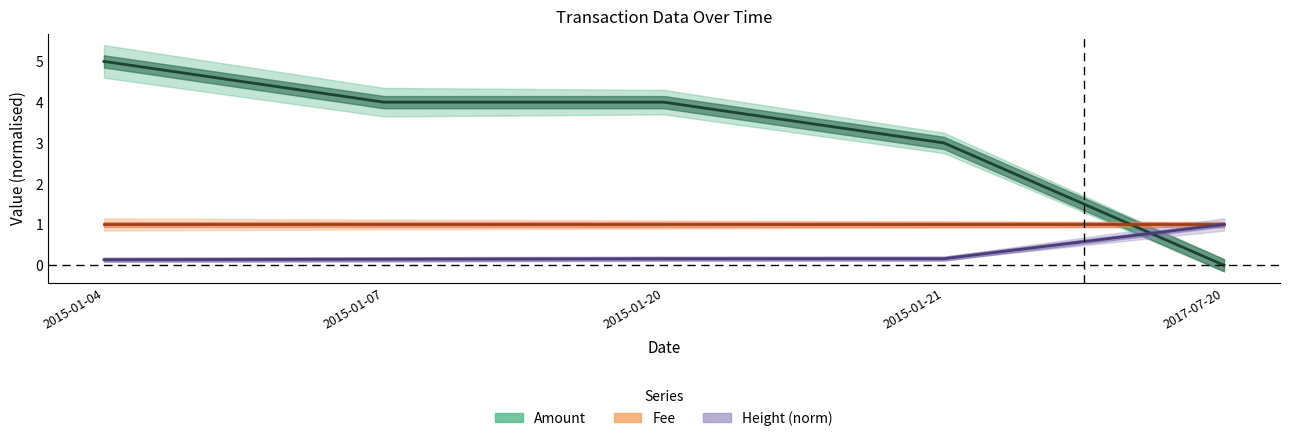

What is the difference between the maximum and minimum values in the Height (norm) series?

0.9